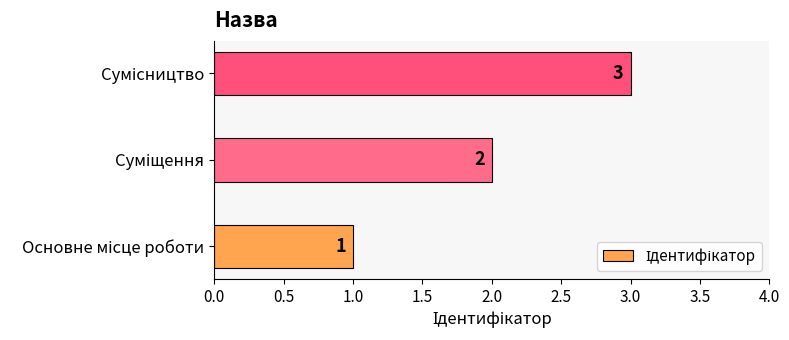

Count the values in the range 1 to 3.

3